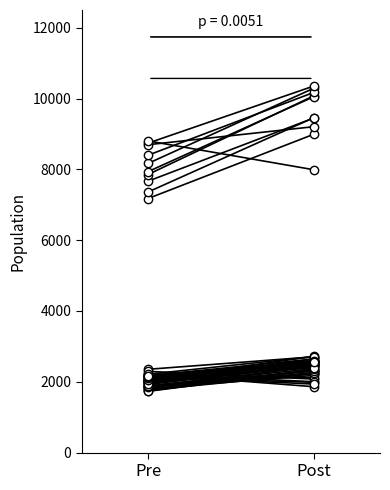

What is the difference between the highest and lowest values at Post?

6813